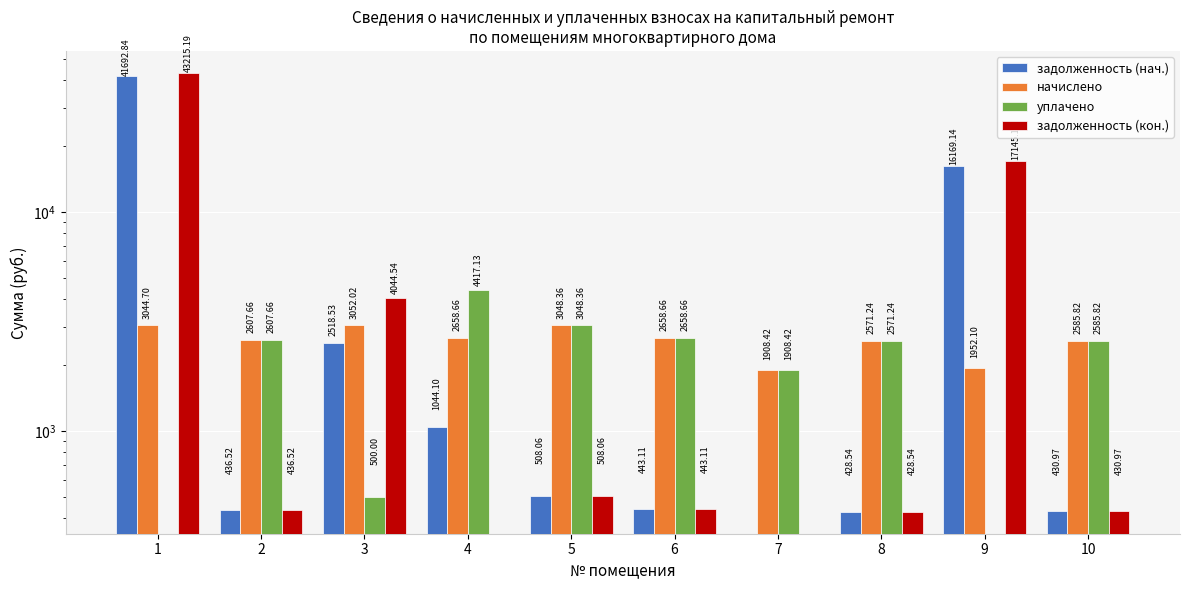

Reading left to right, extract all data points from this chart.

задолженность (нач.): 1=41692.8	2=436.5	3=2518.5	4=1044.1	5=508.1	6=443.1	7=0.0	8=428.5	9=16169.1	10=431.0
начислено: 1=3044.7	2=2607.7	3=3052.0	4=2658.7	5=3048.4	6=2658.7	7=1908.4	8=2571.2	9=1952.1	10=2585.8
уплачено: 1=0.0	2=2607.7	3=500.0	4=4417.1	5=3048.4	6=2658.7	7=1908.4	8=2571.2	9=0.0	10=2585.8
задолженность (кон.): 1=43215.2	2=436.5	3=4044.5	4=0.0	5=508.1	6=443.1	7=0.0	8=428.5	9=17145.2	10=431.0